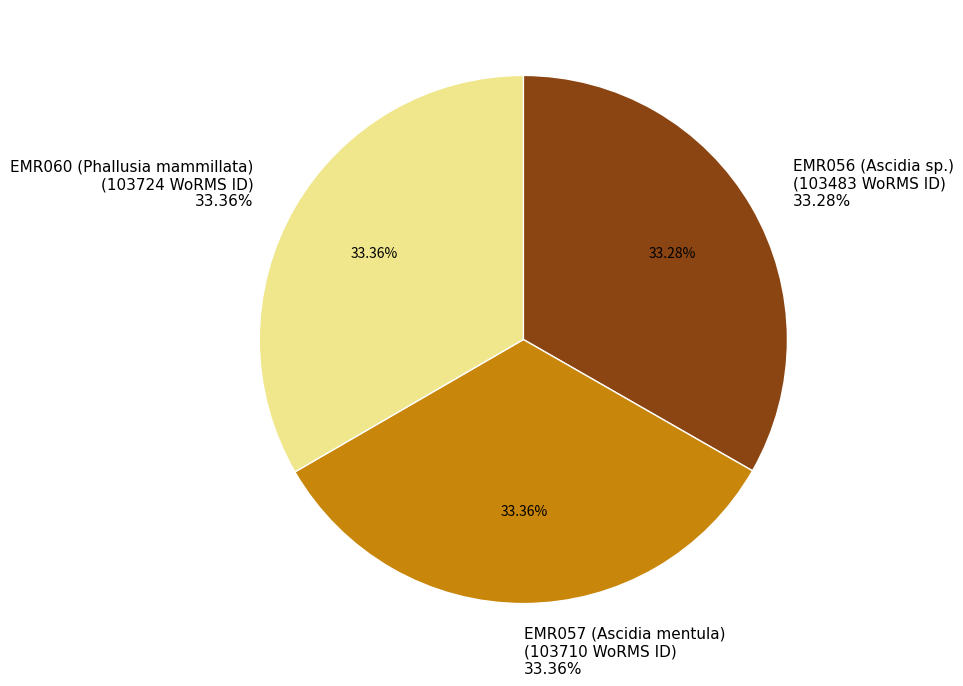

What is the ratio of the value at EMR057 (Ascidia mentula) to the value at EMR060 (Phallusia mammillata)?

1.0